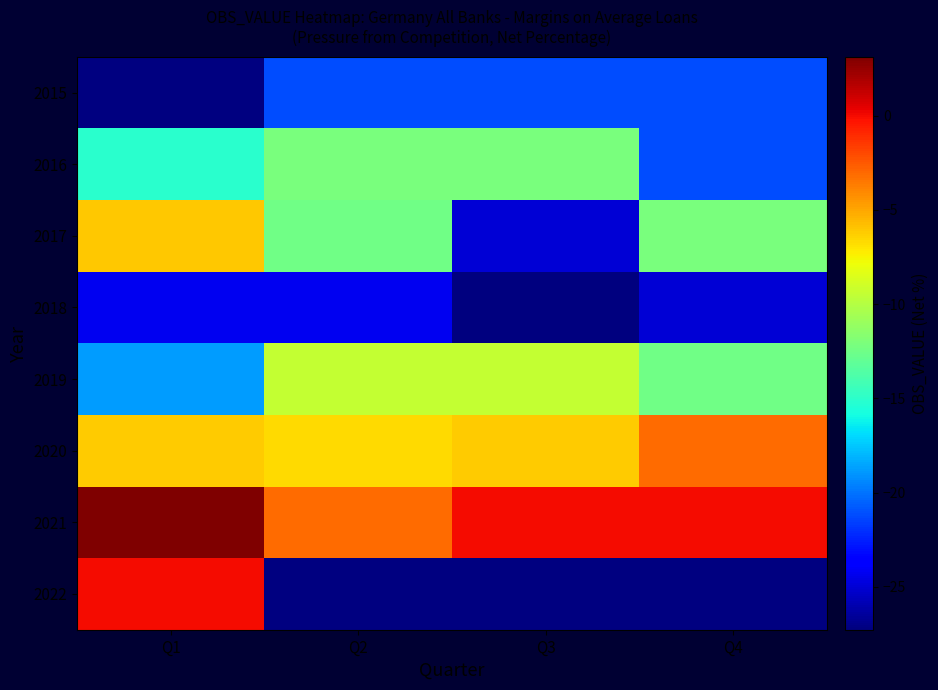

What value does the 2017 series have at Q1?

-6.1